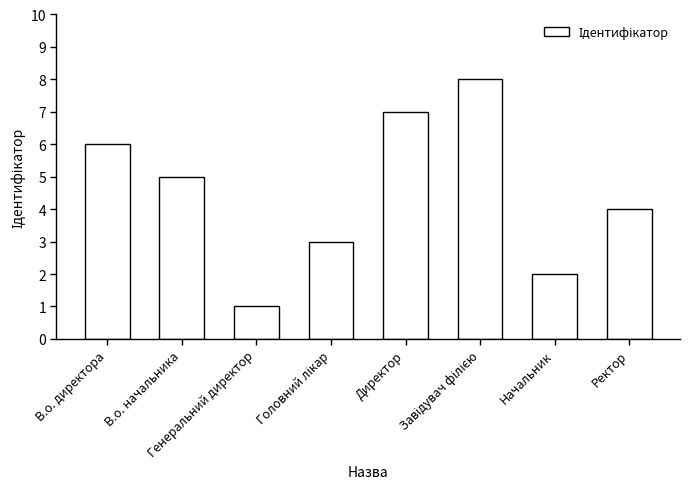

What is the change in value from В.о. начальника to Начальник?

-3